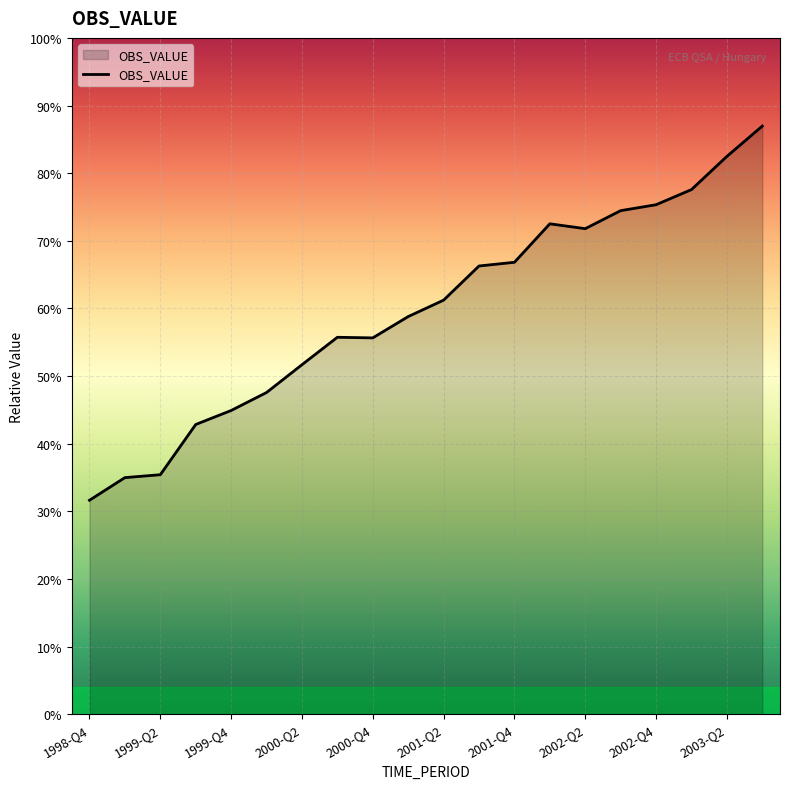

Does the chart have visible grid lines?

Yes